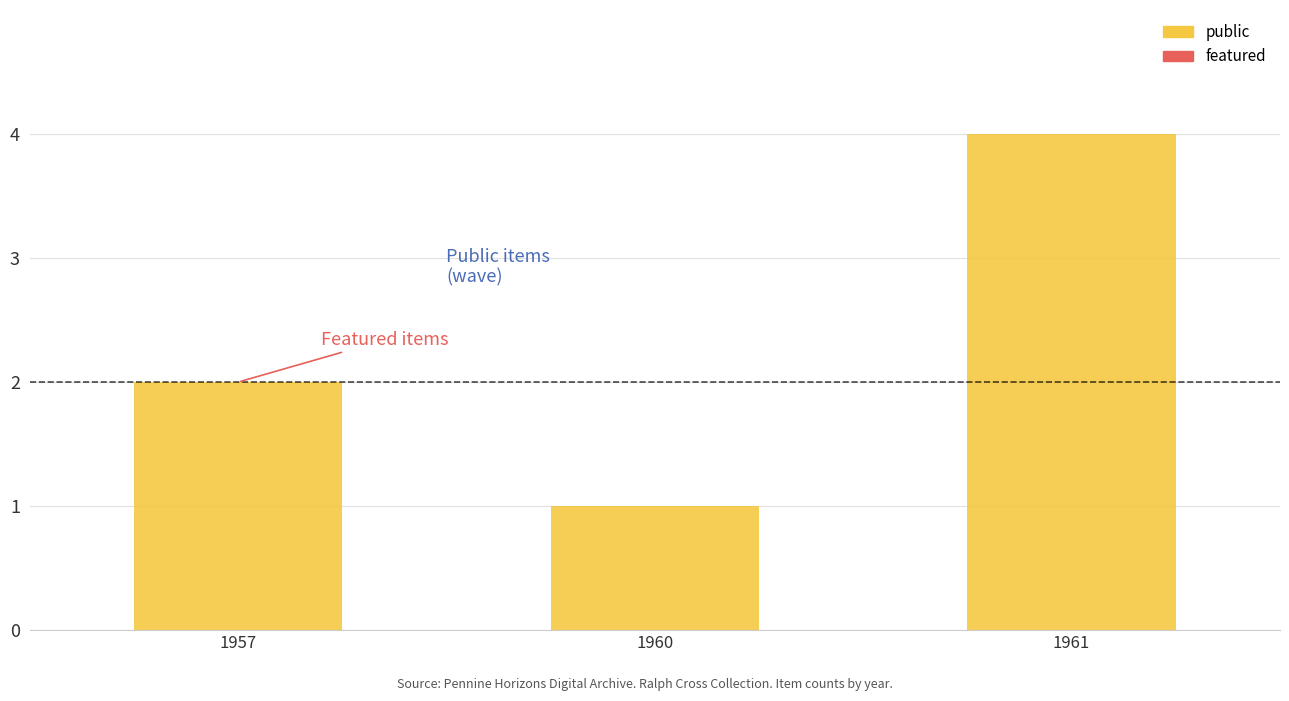

Which label corresponds to the smallest value in the chart?

1960